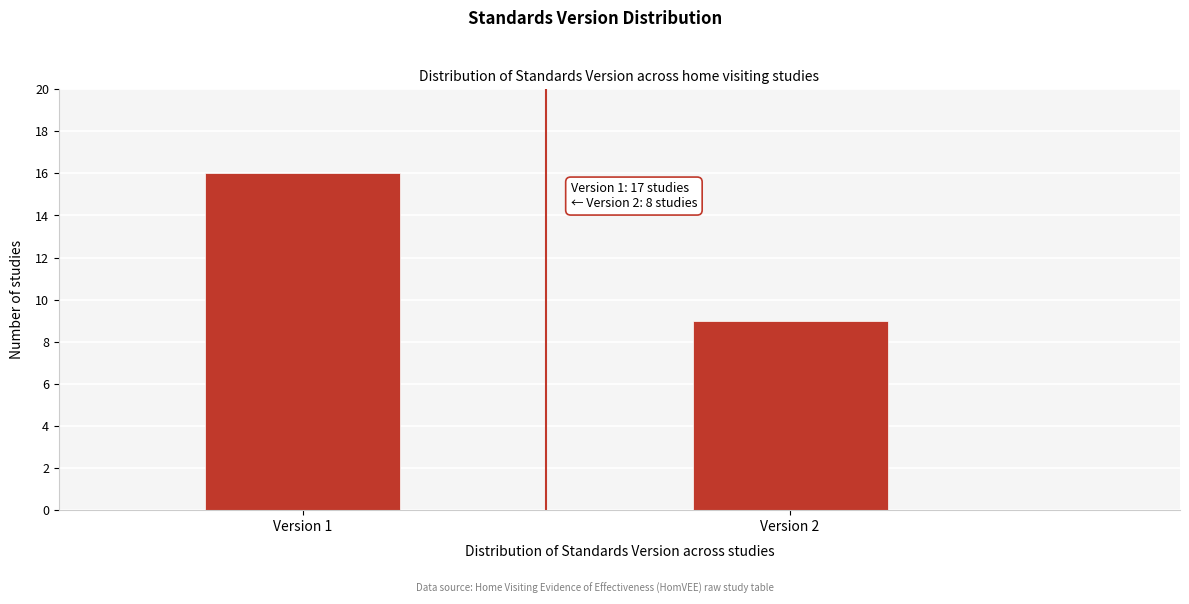

Reading left to right, what are all the values shown in this chart?

Version 1=16	Version 2=9